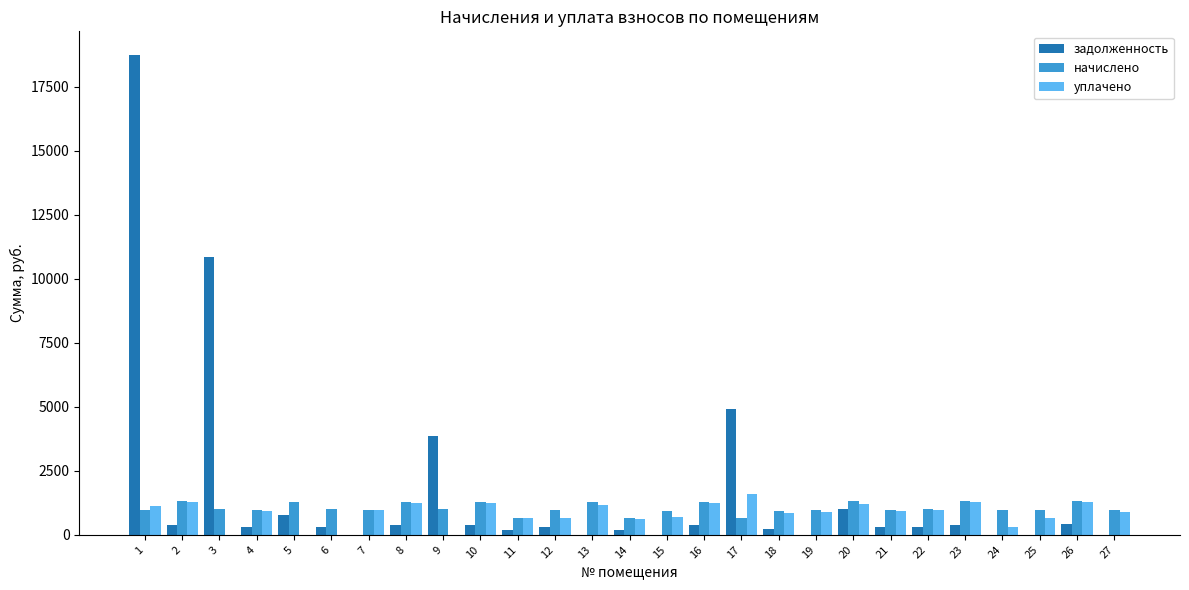

What is the maximum value for начислено?

1334.4